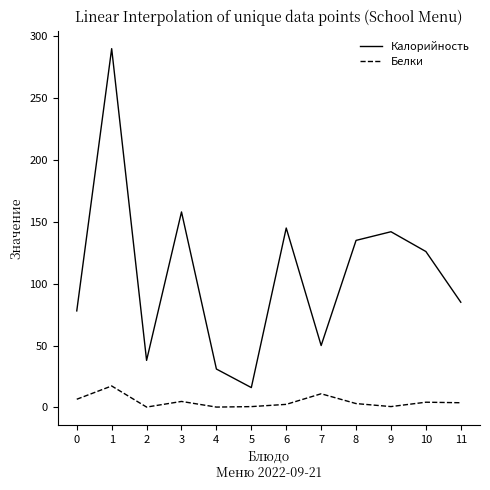

The value of Белки at 1 is 17.3. True or false?

True